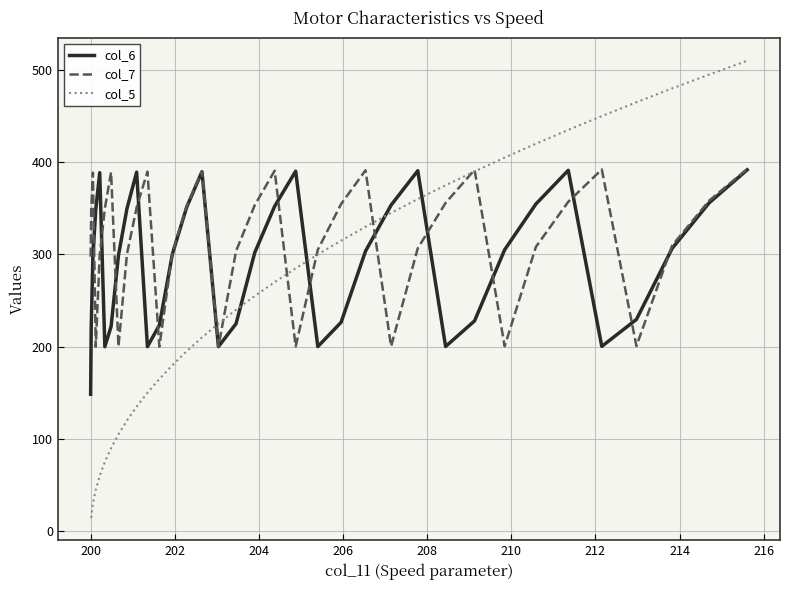

Which series ends up on top after the final intersection of col_5 and col_6?

col_5